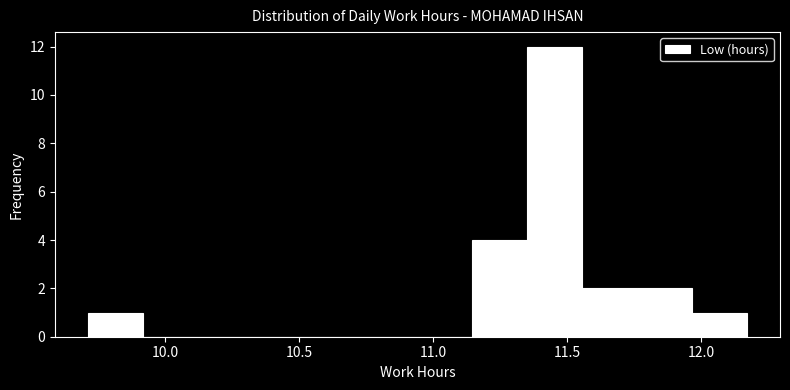

What is the height of the bar covering 11.555 to 11.760 on the x-axis? Neither the bar edges nor the heights are printed on the chart, so give them approximately, as read against the axes.

2